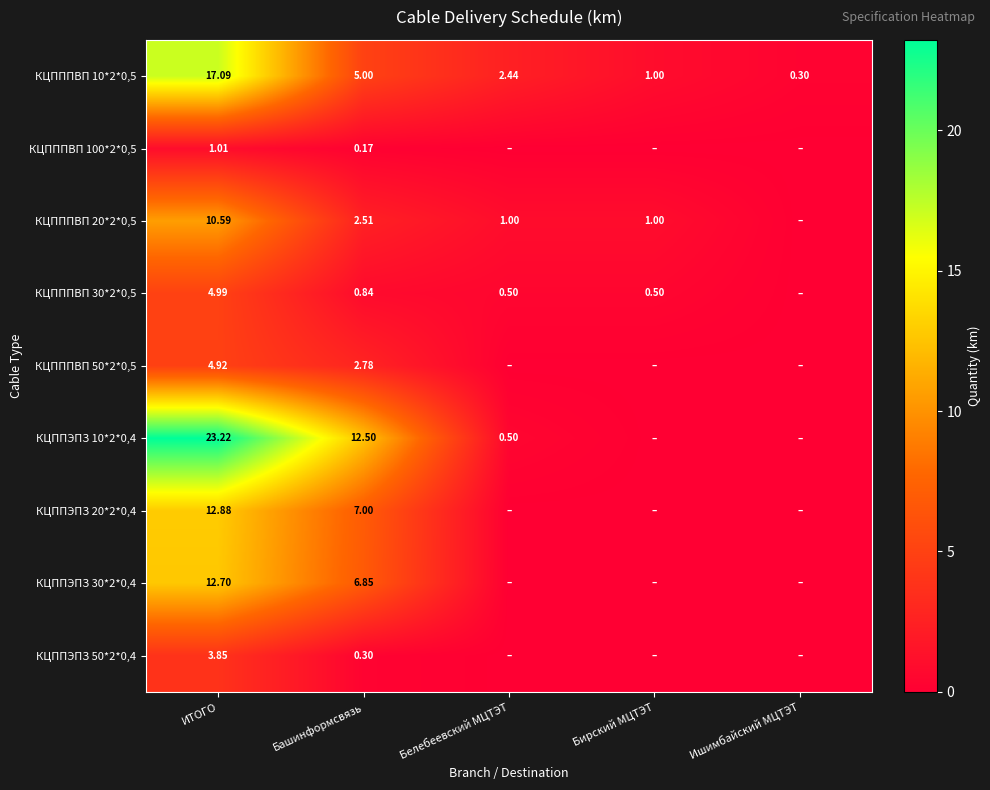

How many values in the КЦПППВП 10*2*0,5 series are below 2?

2